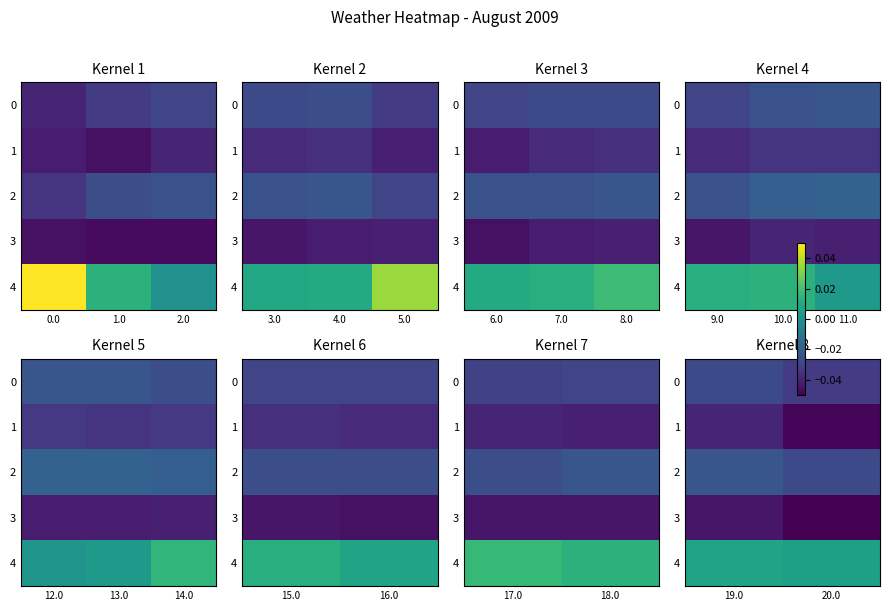

Rank the series by their maximum value, from highest to lowest.

4, 2, 0, 1, 3